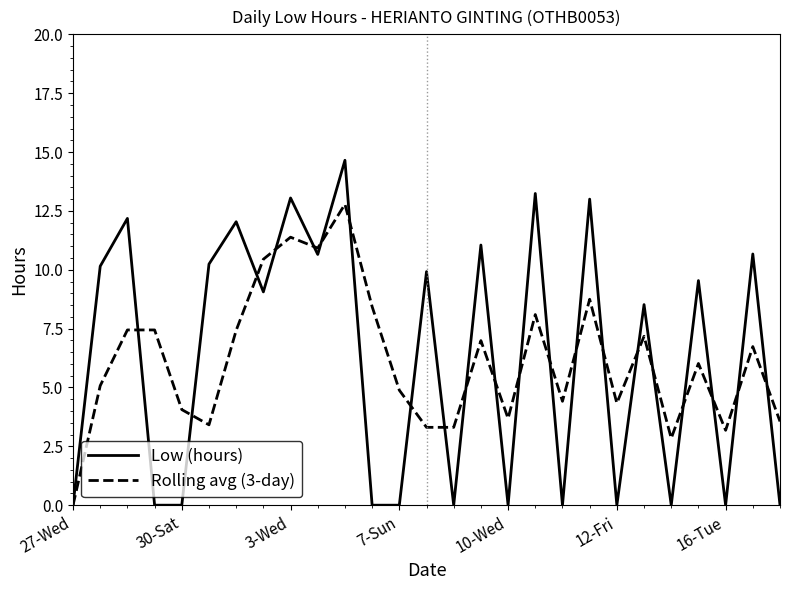

How many positive values does the Rolling avg (3-day) series have?

26